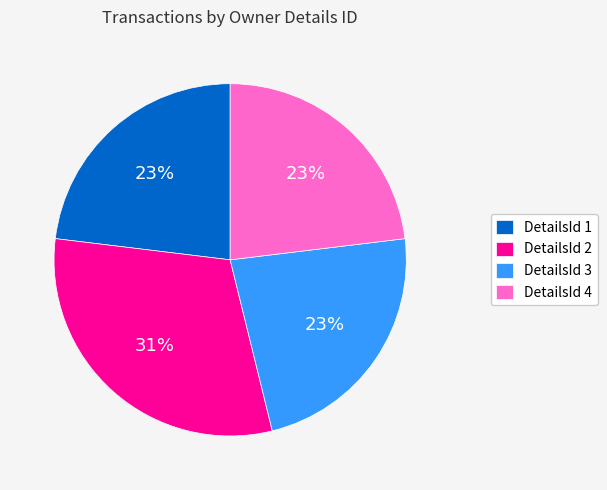

Is there a majority slice in this chart?

No